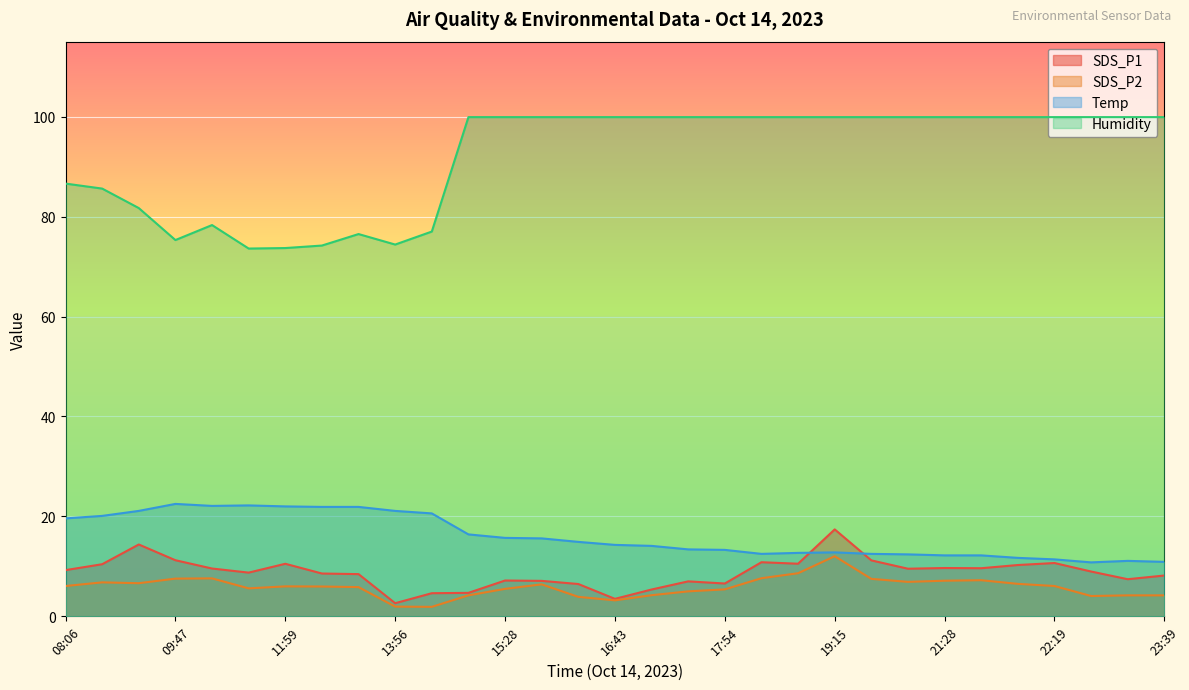

Reading right to left, transcribe all the data shown in this chart.

SDS_P1: 8.2	7.4	9.0	10.7	10.3	9.6	9.7	9.5	11.2	17.4	10.5	10.8	6.6	7.0	5.4	3.5	6.5	7.1	7.2	4.7	4.6	2.6	8.4	8.6	10.5	8.8	9.6	11.2	14.4	10.4	9.2
SDS_P2: 4.2	4.2	4.1	6.1	6.5	7.2	7.1	6.9	7.5	12.0	8.6	7.6	5.4	5.0	4.2	3.2	3.9	6.4	5.5	4.2	1.9	1.9	5.8	6.0	6.0	5.6	7.6	7.5	6.6	6.8	6.1
Temp: 10.9	11.1	10.8	11.4	11.7	12.2	12.2	12.4	12.5	12.8	12.7	12.5	13.3	13.4	14.1	14.3	14.9	15.6	15.7	16.4	20.6	21.1	21.9	21.9	22.0	22.2	22.1	22.5	21.1	20.1	19.6
Humidity: 99.9	99.9	99.9	99.9	99.9	99.9	99.9	99.9	99.9	99.9	99.9	99.9	99.9	99.9	99.9	99.9	99.9	99.9	99.9	99.9	77.0	74.4	76.5	74.2	73.7	73.6	78.3	75.3	81.7	85.6	86.6